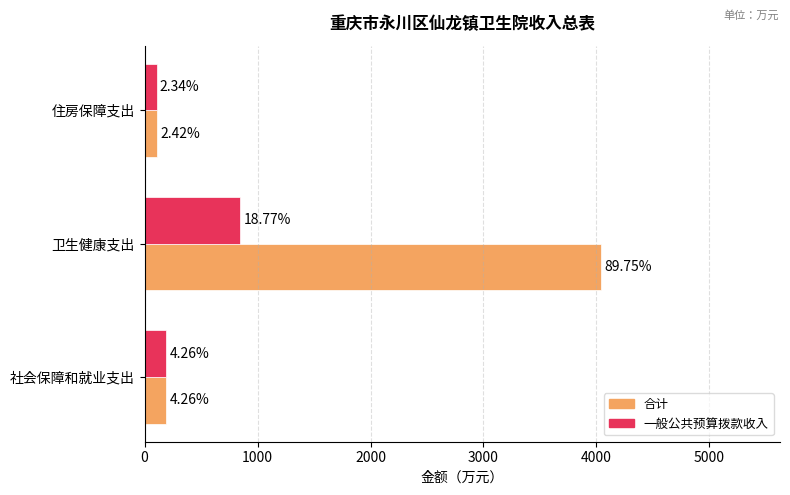

Reading left to right, extract all data points from this chart.

合计: 191.8	4038.7	108.9
一般公共预算拨款收入: 191.8	844.7	105.5